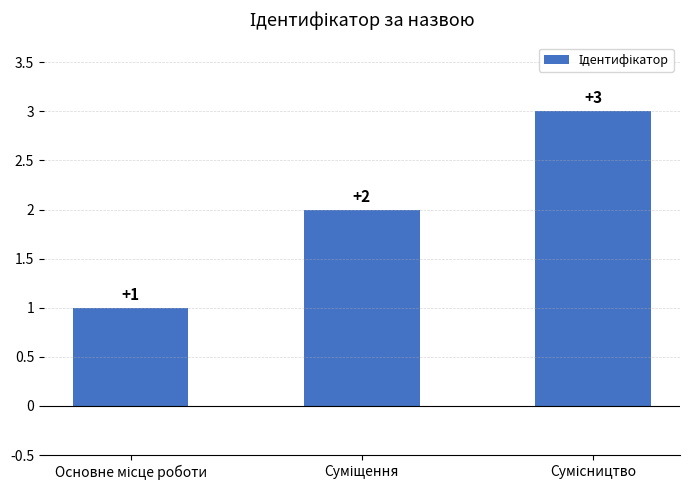

How many values are between 1 and 3?

3